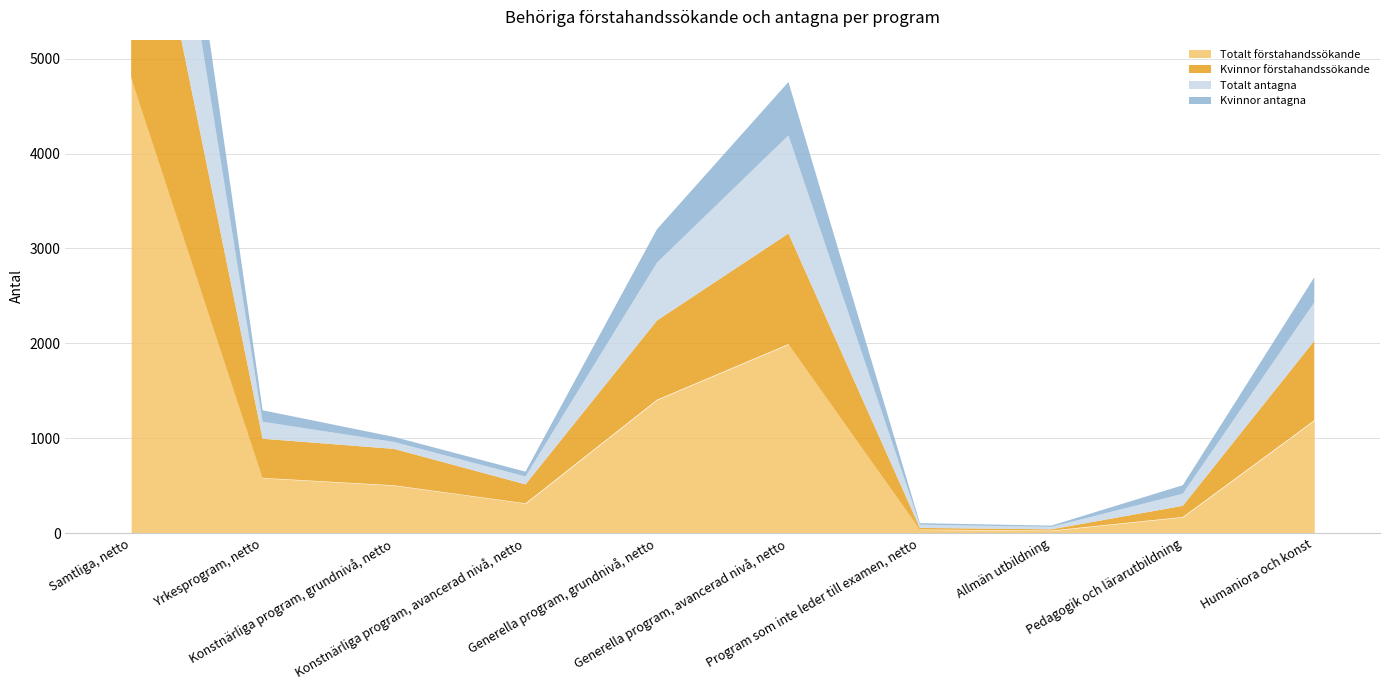

List the series in order of their peak value, highest first.

Totalt förstahandssökande, Kvinnor förstahandssökande, Totalt antagna, Kvinnor antagna